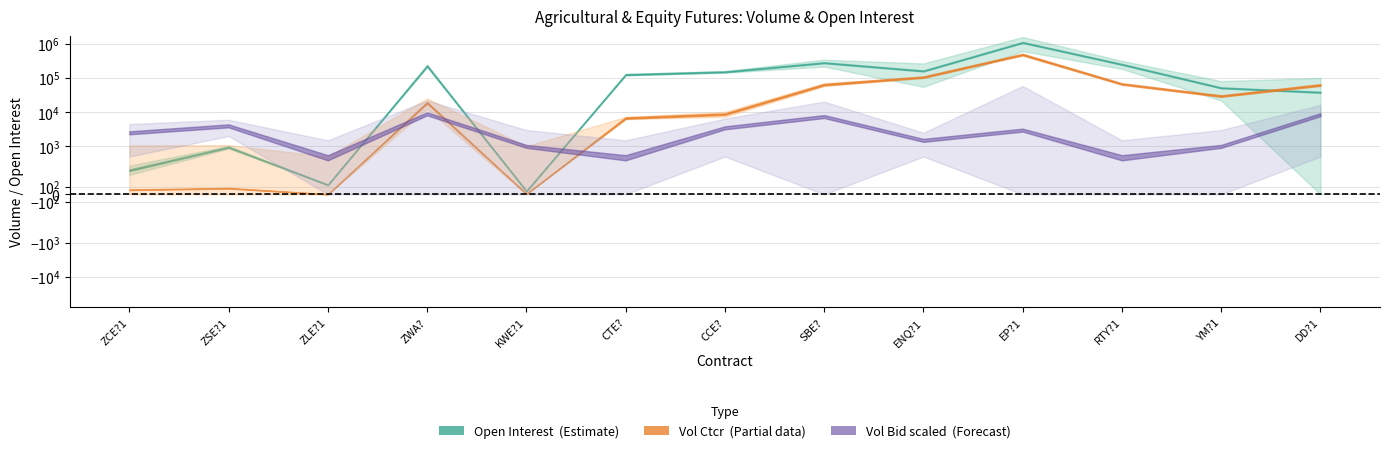

The value of vol_ask at 6 is 4.6. True or false?

False